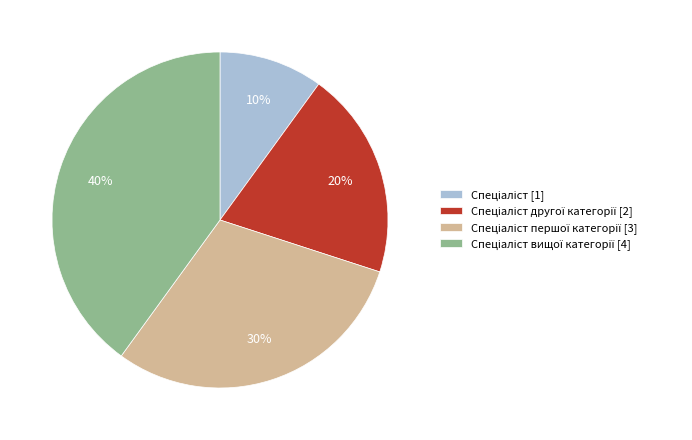

To the nearest percent, what is the average slice percentage?

25%